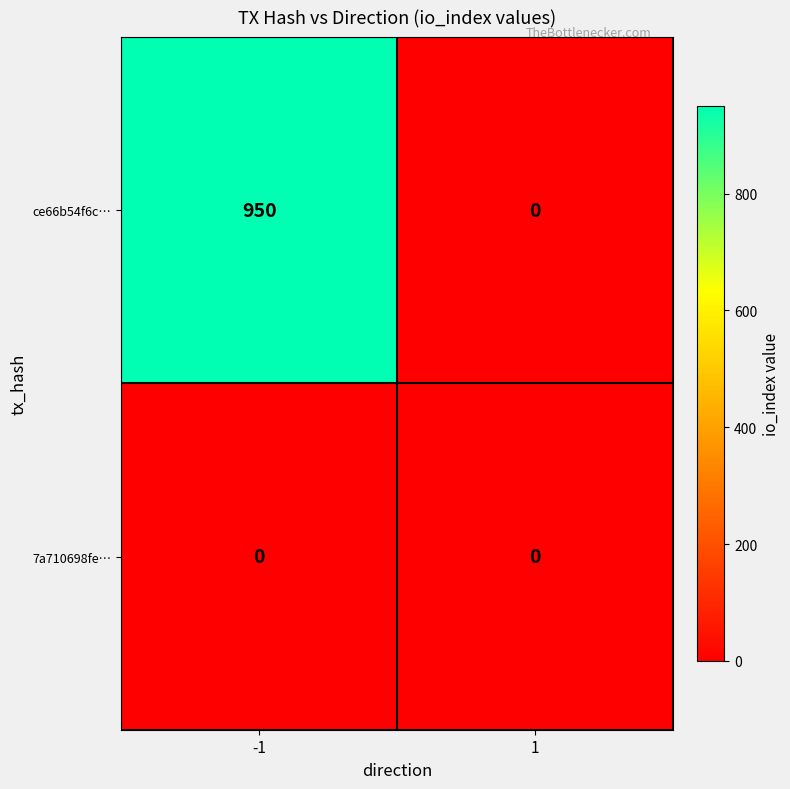

What is the highest value of the ce66b54f6c… series?

950